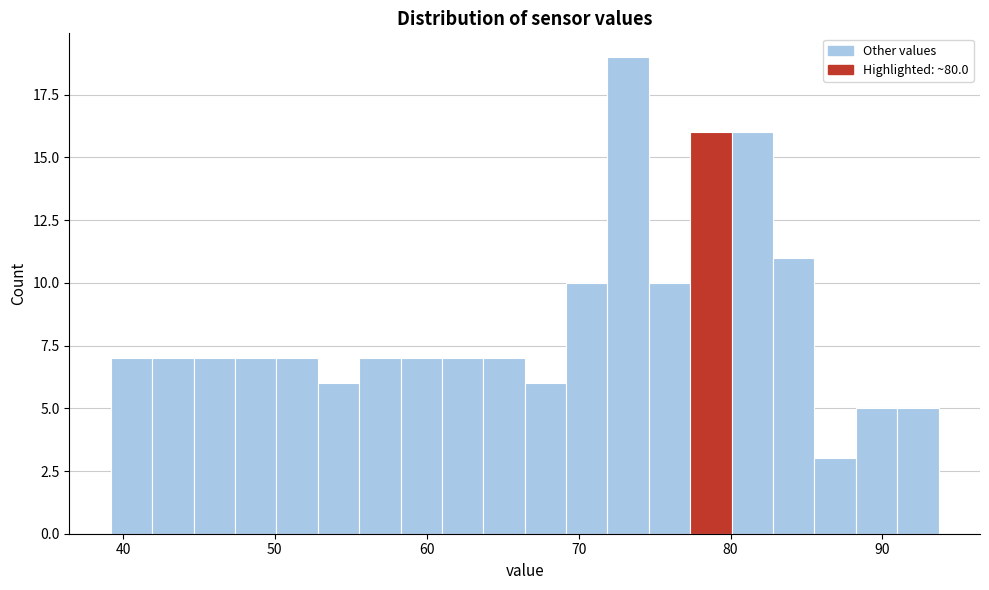

Read against the x-axis, roughly where is the centre of the tallest bar?

73